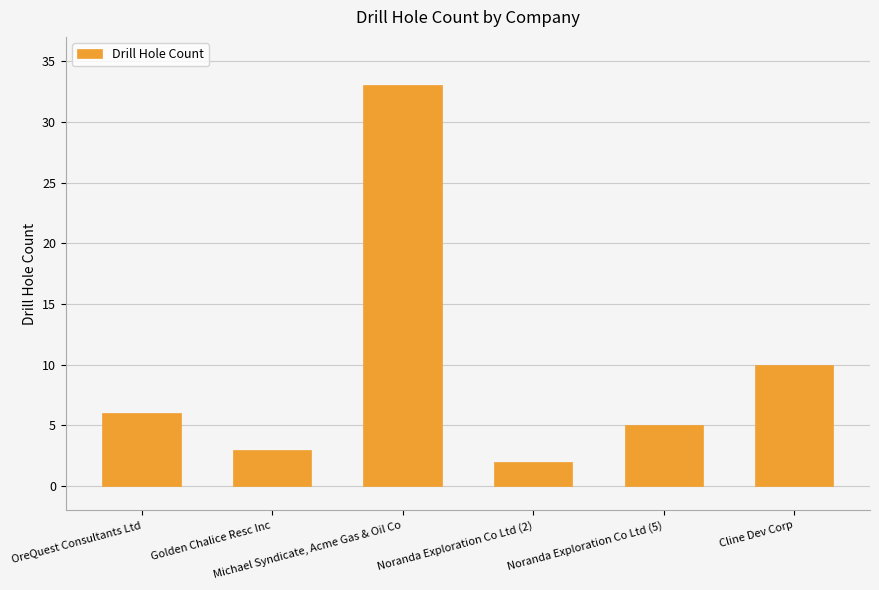

What is the difference between the second highest and second lowest values?

7